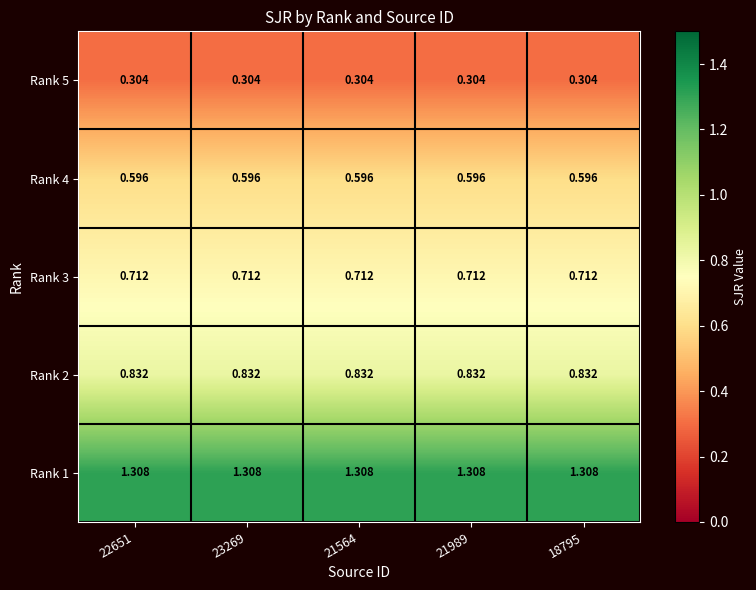

Reading right to left, extract all data points from this chart.

Rank 5: 18795=0.3	21989=0.3	21564=0.3	23269=0.3	22651=0.3
Rank 4: 18795=0.6	21989=0.6	21564=0.6	23269=0.6	22651=0.6
Rank 3: 18795=0.7	21989=0.7	21564=0.7	23269=0.7	22651=0.7
Rank 2: 18795=0.8	21989=0.8	21564=0.8	23269=0.8	22651=0.8
Rank 1: 18795=1.3	21989=1.3	21564=1.3	23269=1.3	22651=1.3